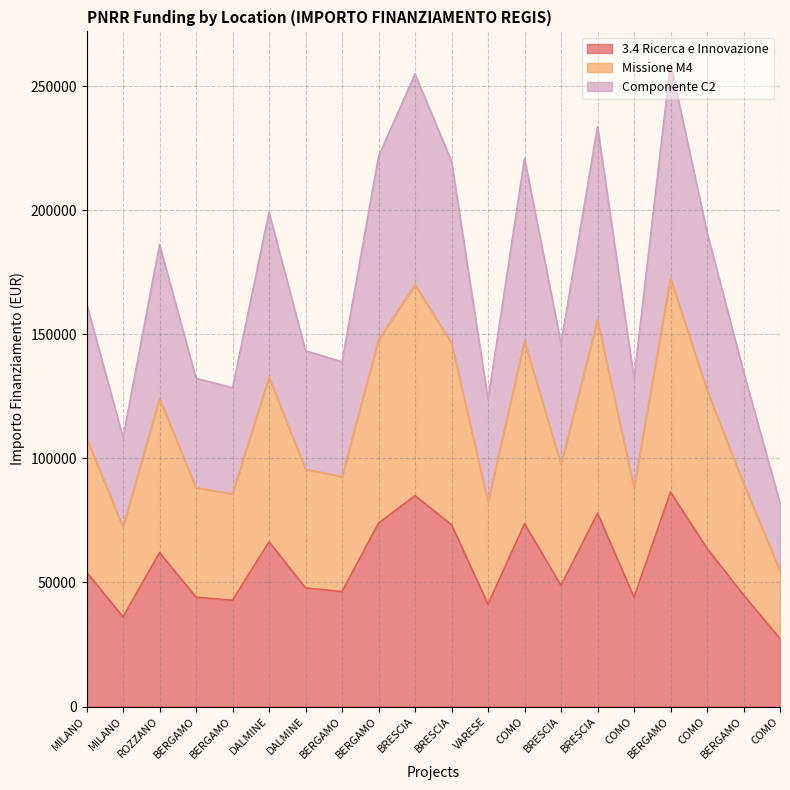

How many data points does each series have?

20